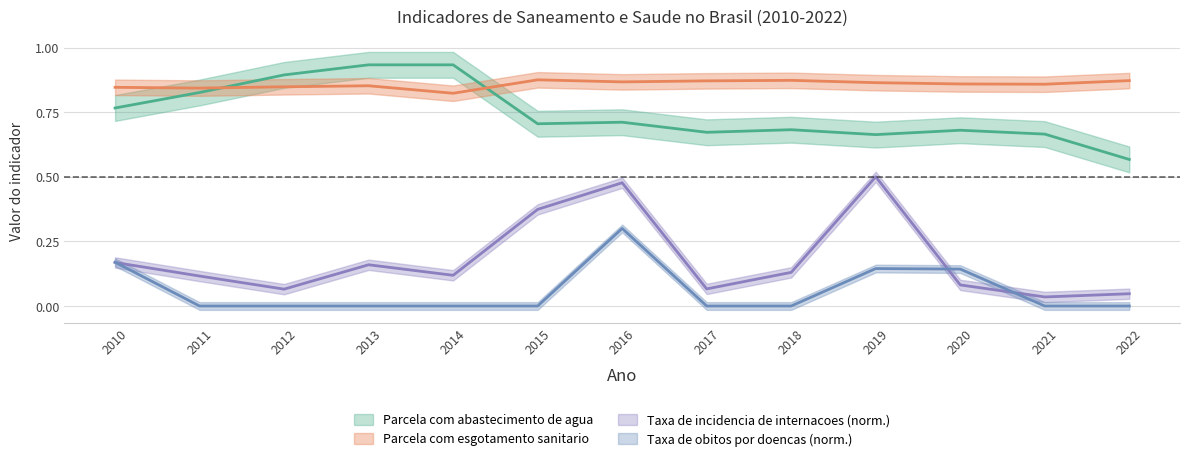

True or false: Taxa de obitos por doencas and Parcela com abastecimento de agua cross at least once.

False